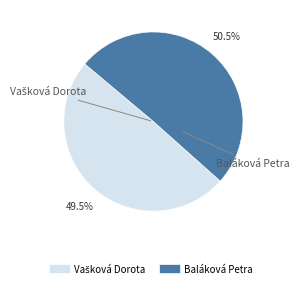

Is there a majority slice in this chart?

Yes